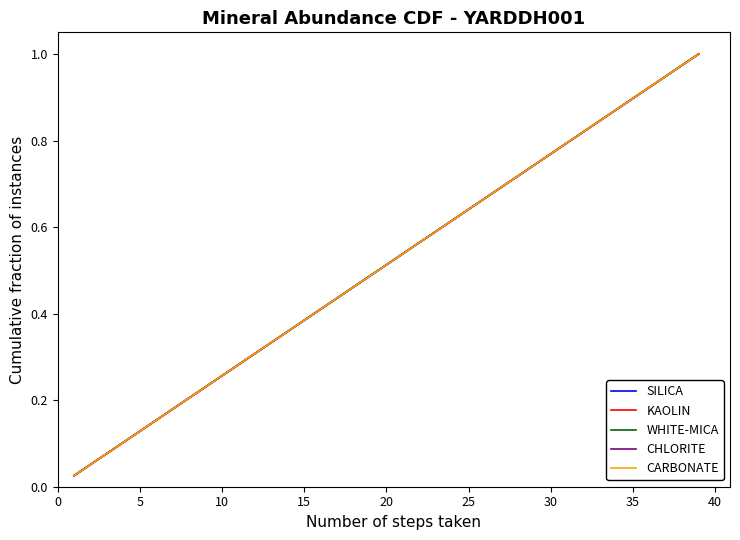

What is the difference between the maximum and second lowest values in the KAOLIN series?

0.9